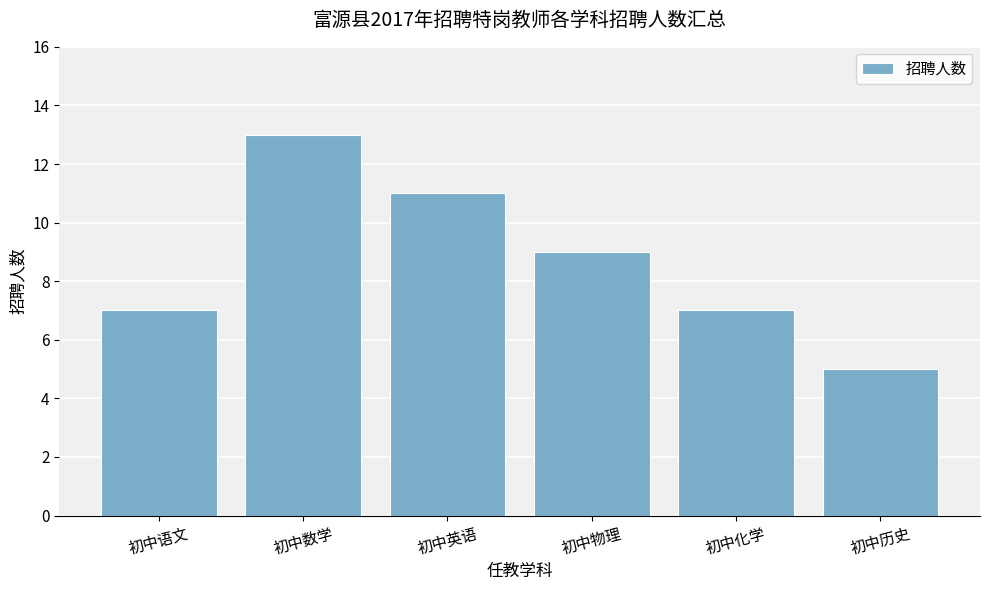

True or false: the data shows 4 at 初中化学.

False